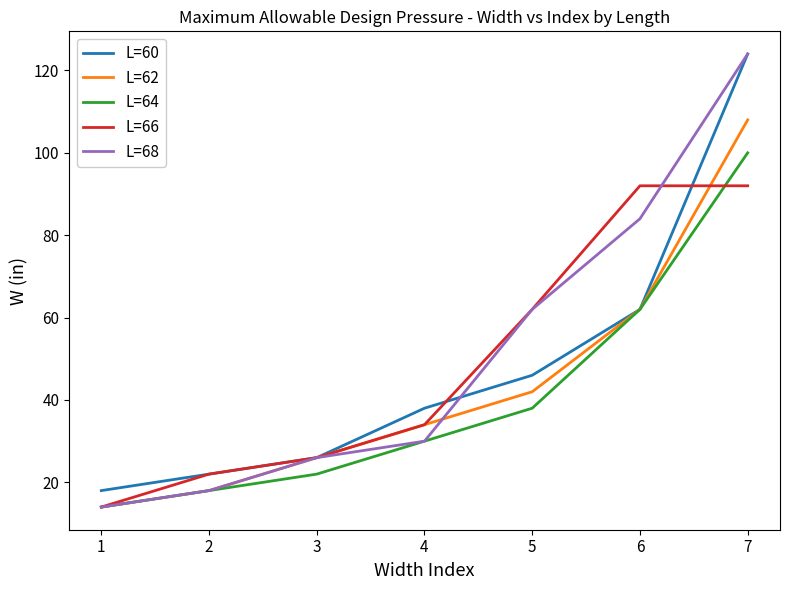

The L=68 series shows 182 at 7. True or false?

False